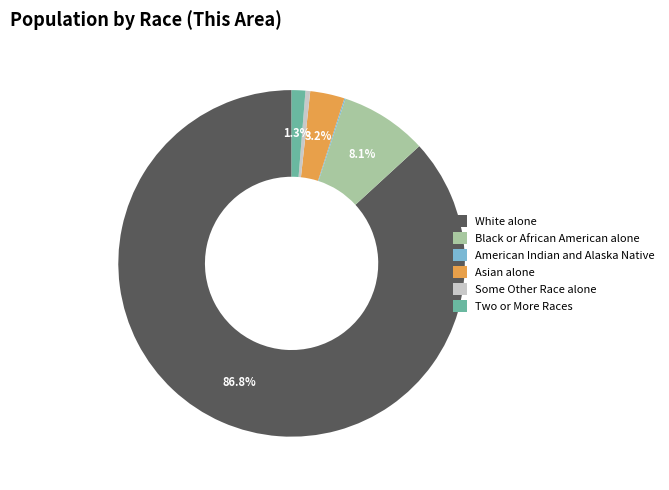

Is there a majority slice in this chart?

Yes